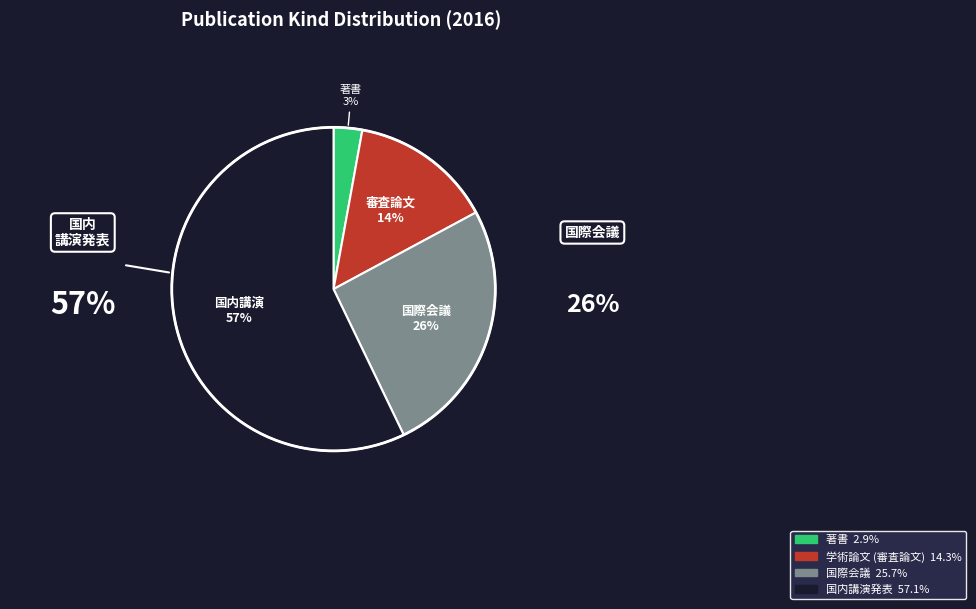

What is the majority slice?

国内講演発表